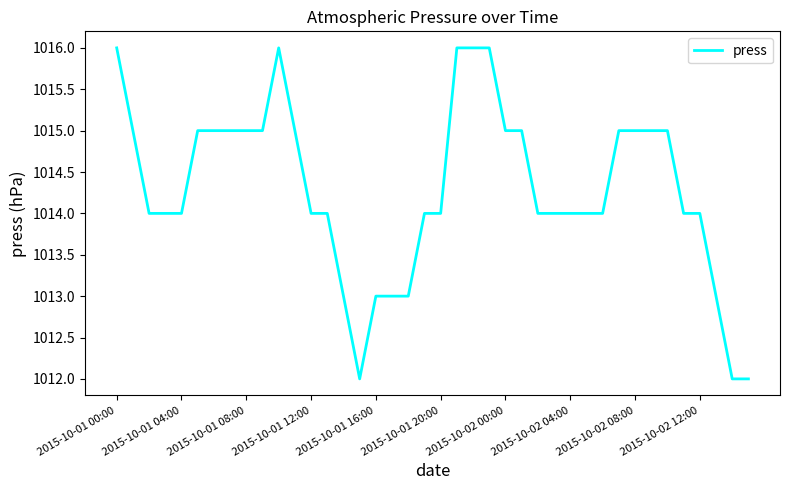

Count the values in the range 1014 to 1015.

27